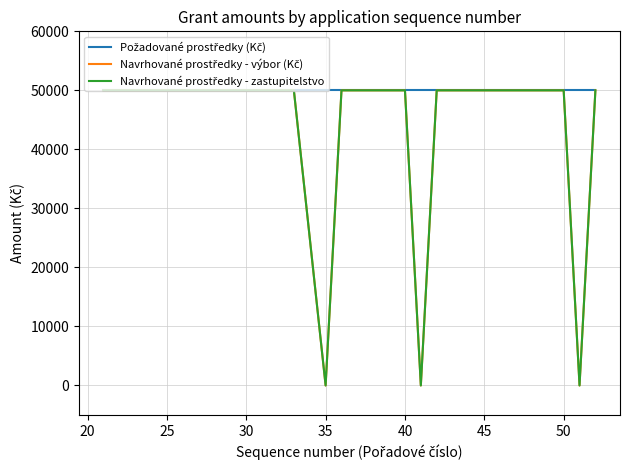

What is the lowest value of the Požadované prostředky (Kč) series?

50000